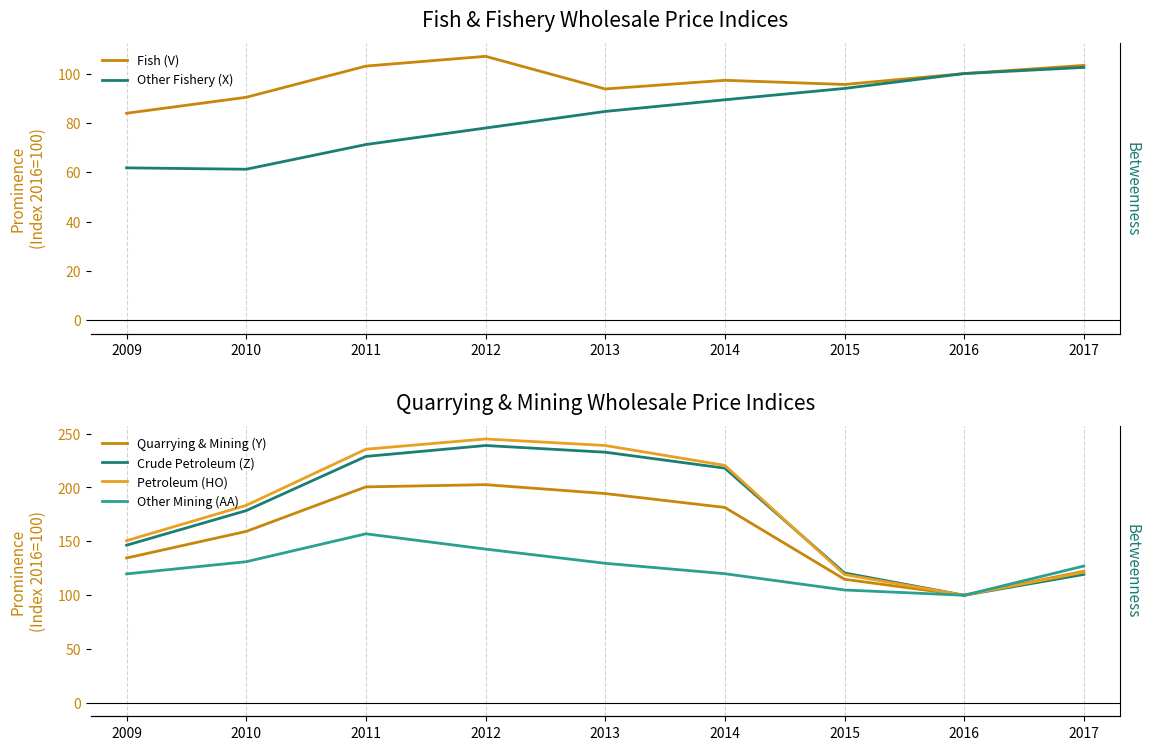

What are all the series names shown in the legend?

Fish (V), Other Fishery (X), Quarrying & Mining (Y), Crude Petroleum (Z), Petroleum (HO), Other Mining (AA)